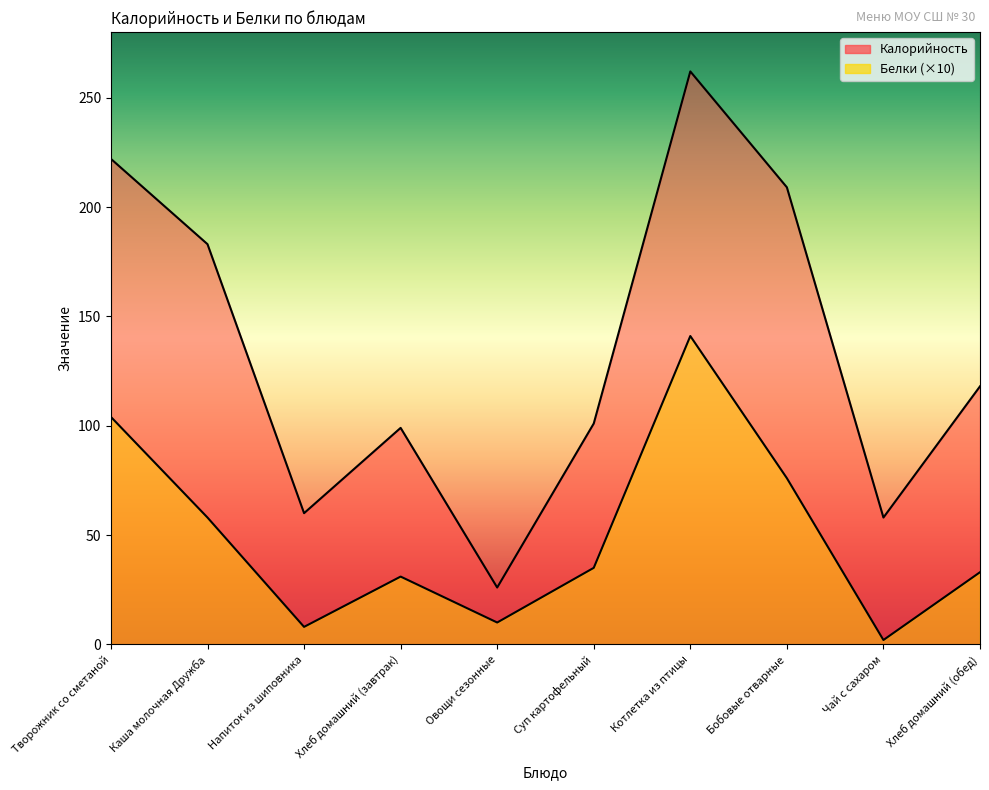

Reading left to right, what are all the values shown in this chart?

Калорийность: Творожник со сметаной=222	Каша молочная Дружба=183	Напиток из шиповника=60	Хлеб домашний (завтрак)=99	Овощи сезонные=26	Суп картофельный=101	Котлетка из птицы=262	Бобовые отварные=209	Чай с сахаром=58	Хлеб домашний (обед)=118
Белки: Творожник со сметаной=104	Каша молочная Дружба=58	Напиток из шиповника=8	Хлеб домашний (завтрак)=31	Овощи сезонные=10	Суп картофельный=35	Котлетка из птицы=141	Бобовые отварные=76	Чай с сахаром=2	Хлеб домашний (обед)=33